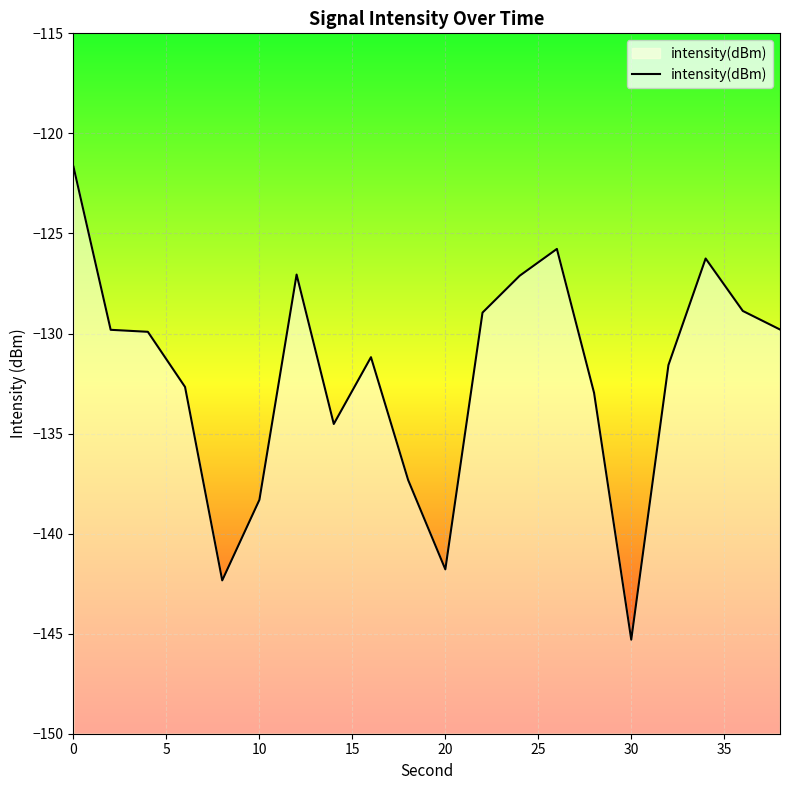

What is the sum of the values at 10 and 20?

-280.1